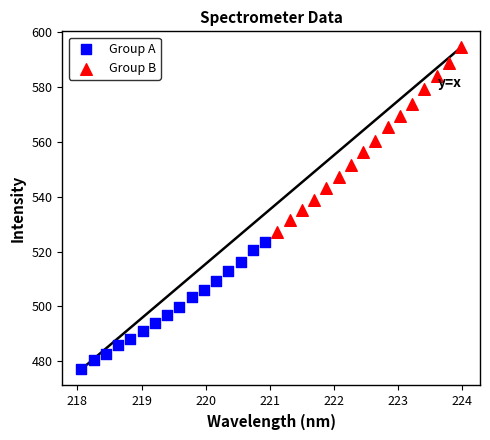

Which series reaches the maximum Y coordinate?

Group B